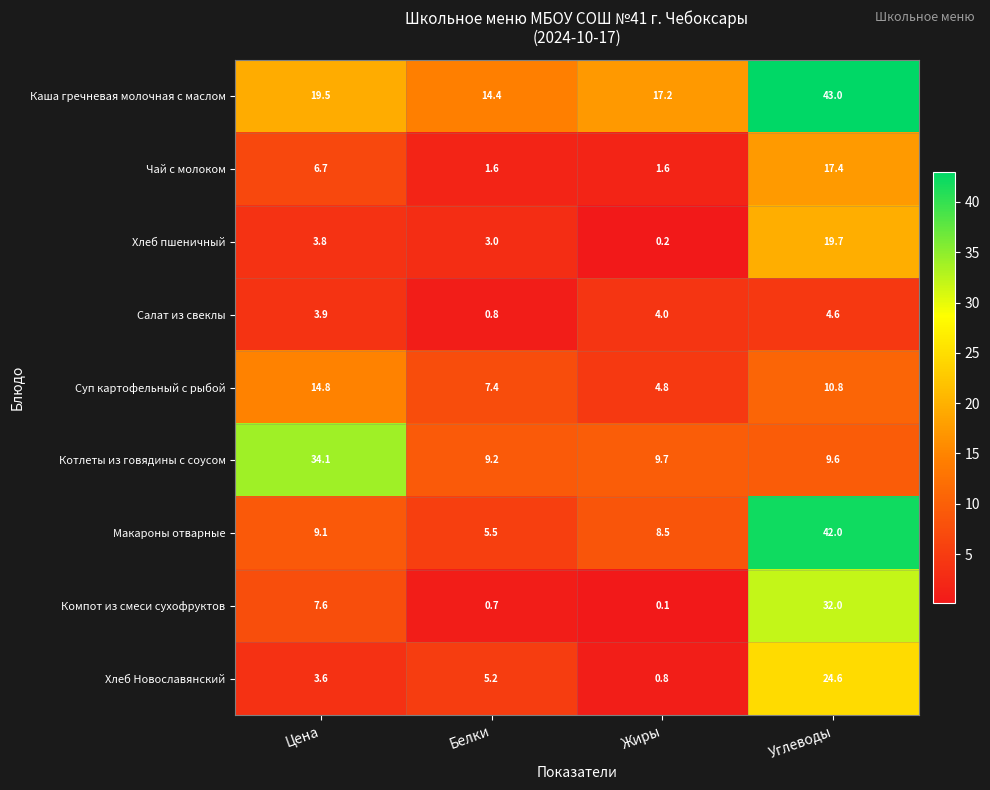

Rank the series at Жиры from highest to lowest value.

Каша гречневая молочная с маслом, Котлеты из говядины с соусом, Макароны отварные, Суп картофельный с рыбой, Салат из свеклы, Чай с молоком, Хлеб Новославянский, Хлеб пшеничный, Компот из смеси сухофруктов